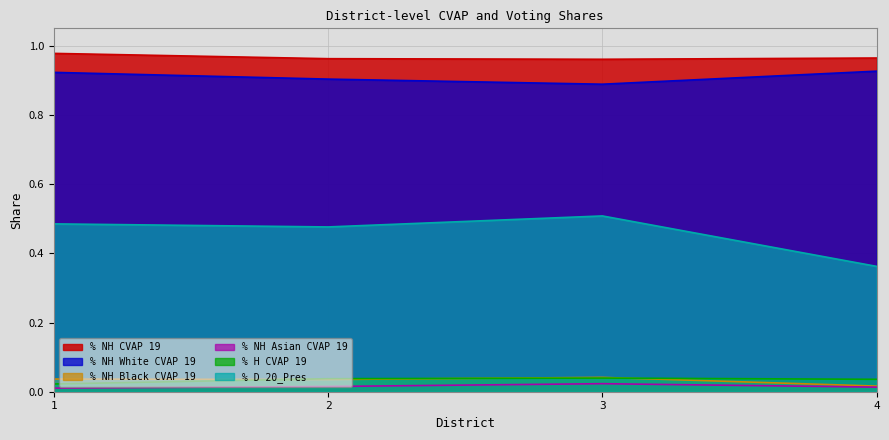

How many distinct data groups are displayed?

6